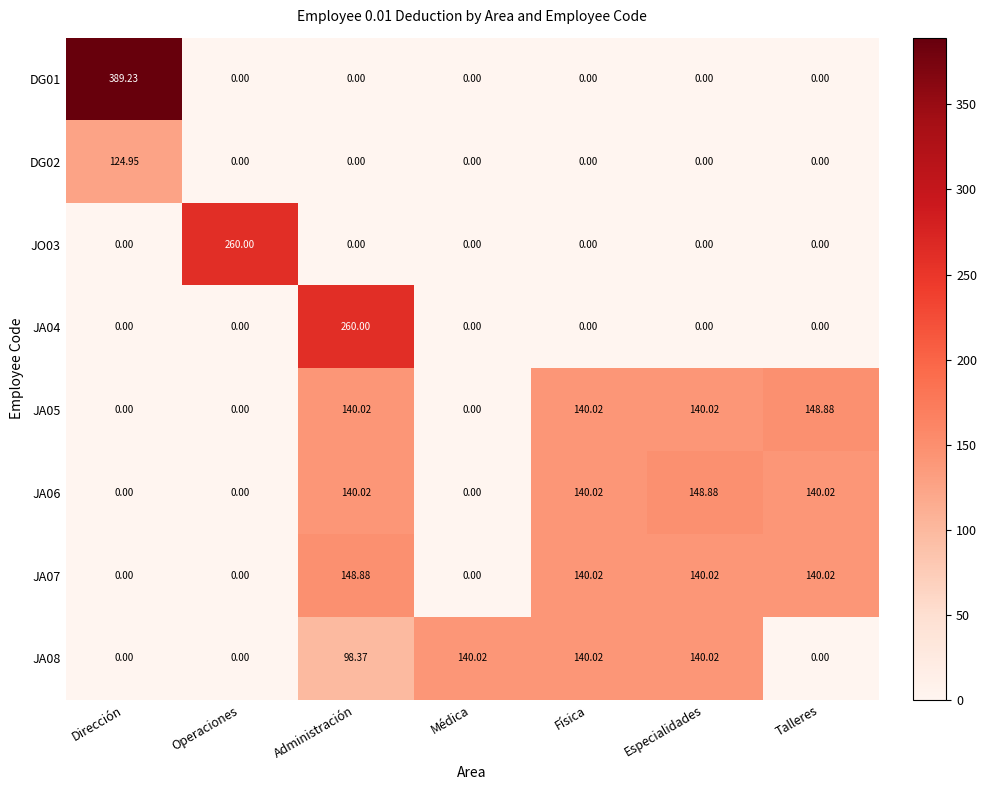

Which label corresponds to the largest value in the chart?

Dirección